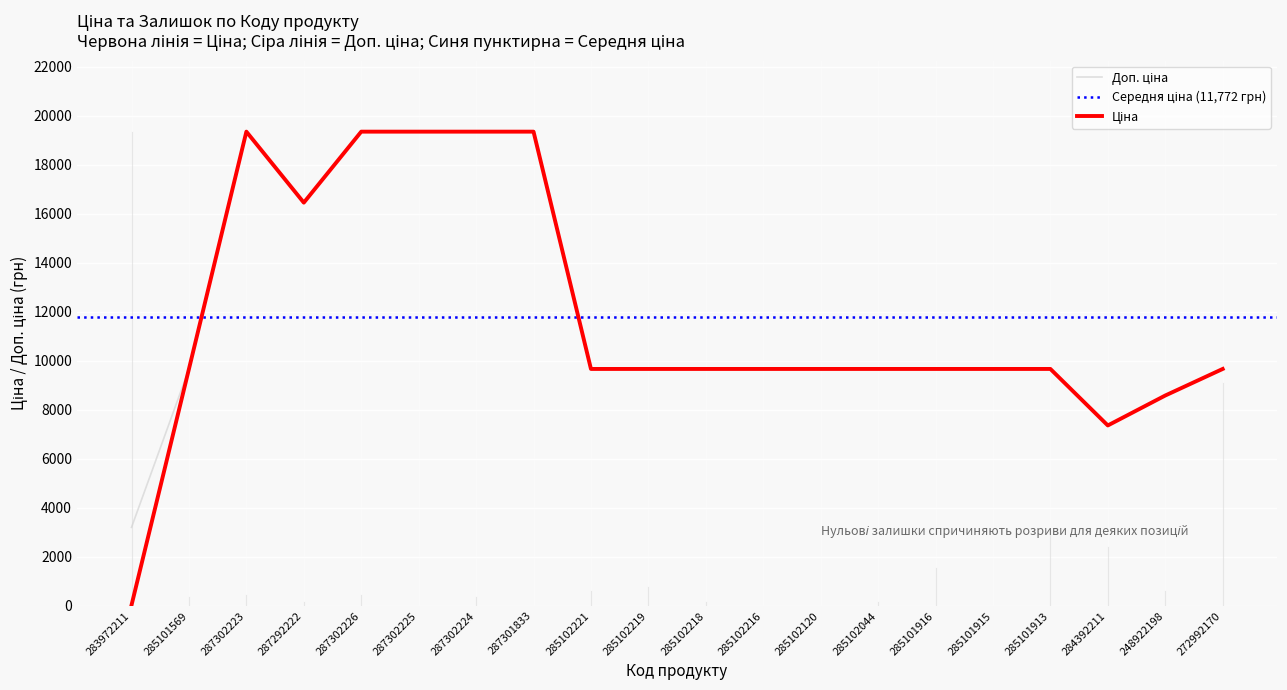

What is the minimum value shown in the chart?

32.0